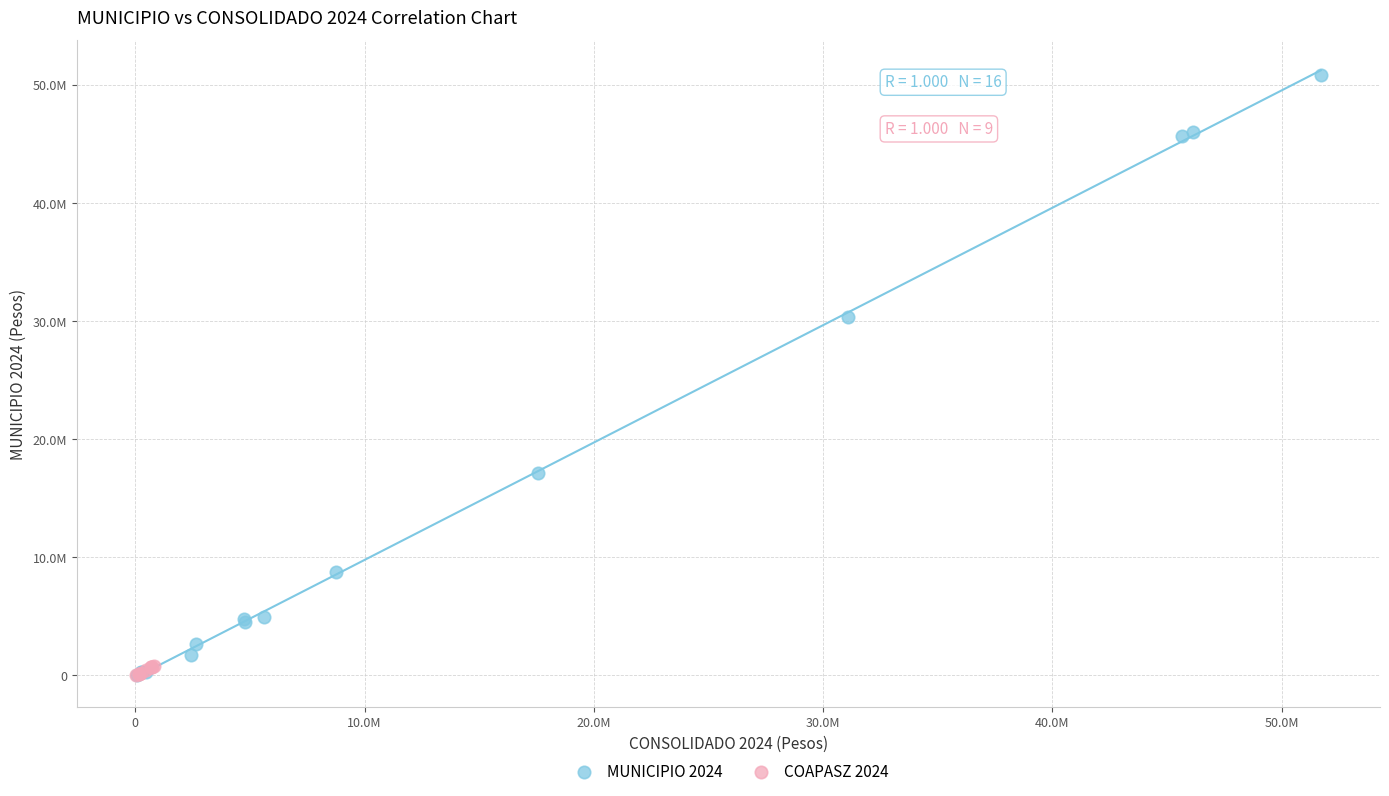

Which series has the widest spread of Y values?

MUNICIPIO 2024